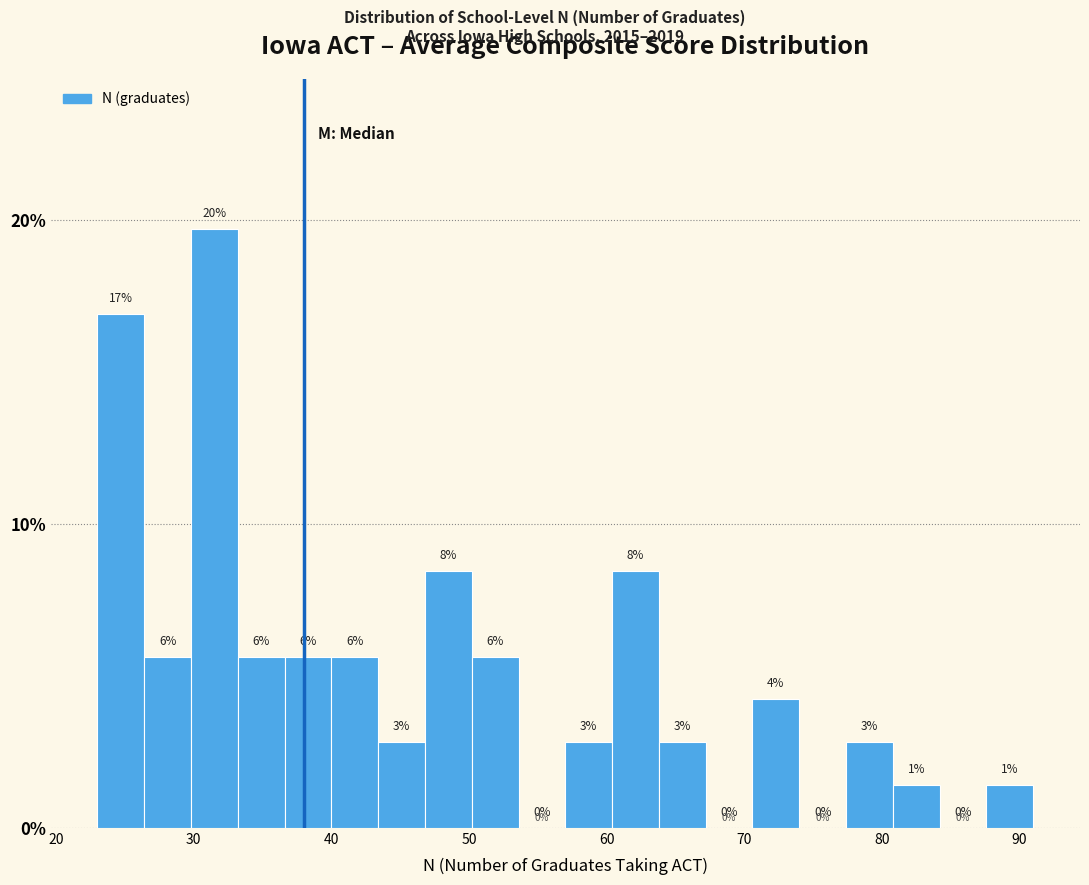

Around what value on the x-axis is the tallest bar? Give the approximate position of its centre, as read against the axis.

32